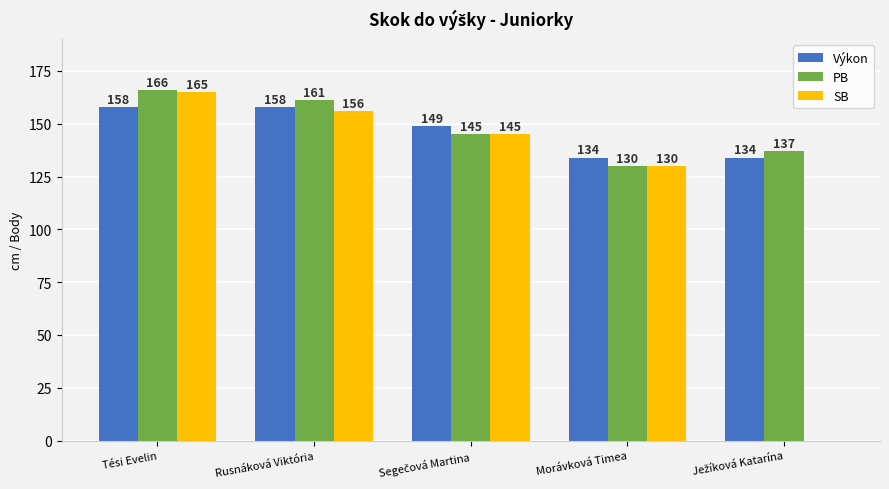

How many series are shown in this chart?

3